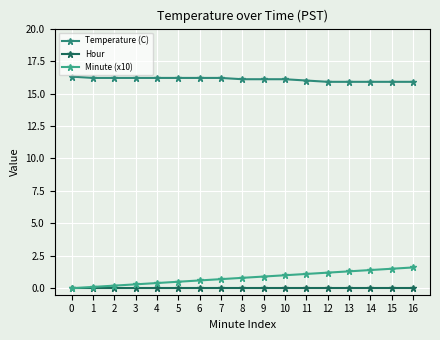

What is the difference between the maximum and second lowest values in the Temperature (C) series?

0.4